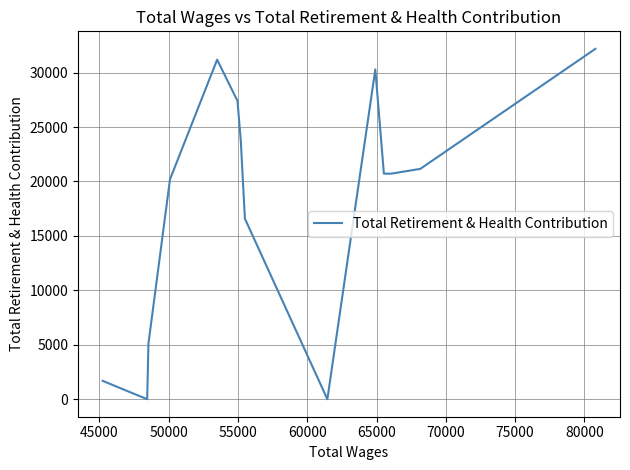

What is the greatest value displayed?

32178